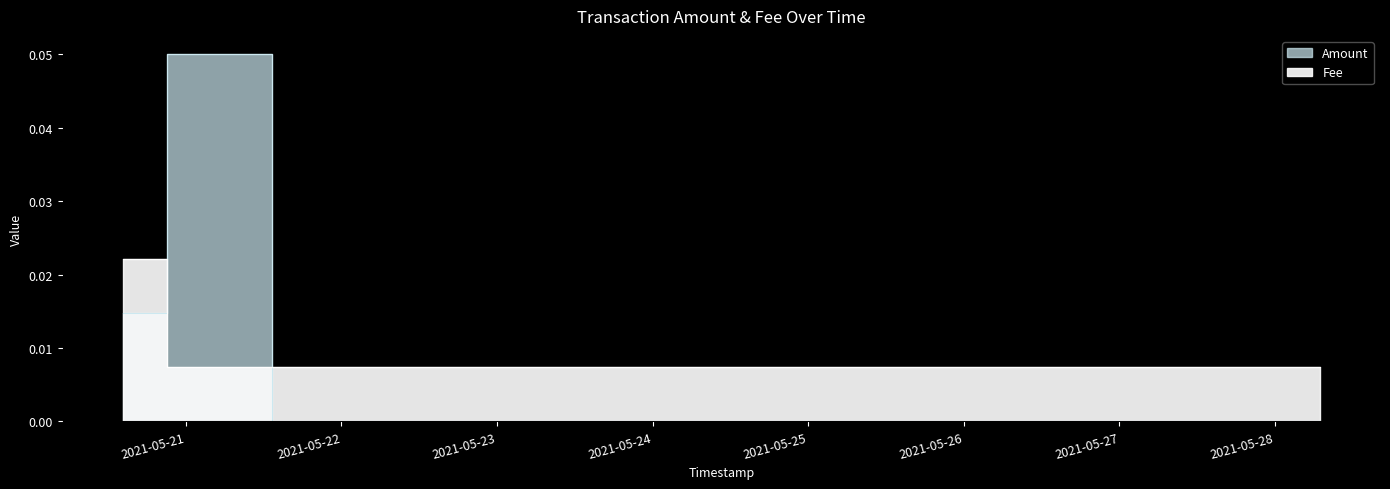

Is it true that Amount equals -0.0 at 2021-05-28 06:57:21?

False